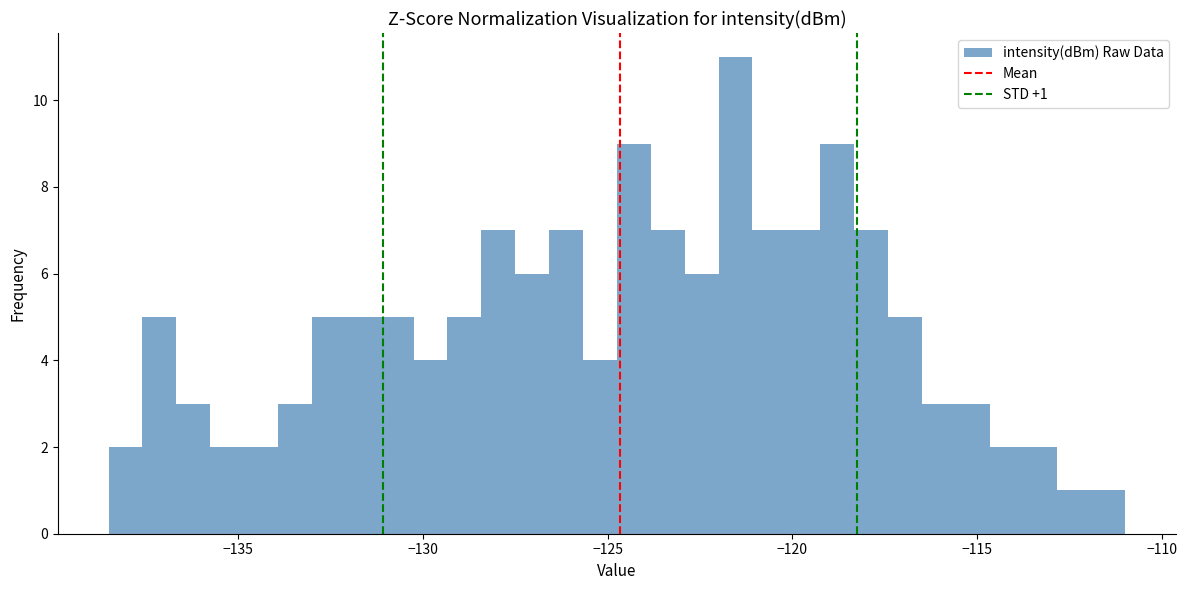

Read against the x-axis, roughly where is the centre of the tallest bar?

-121.5